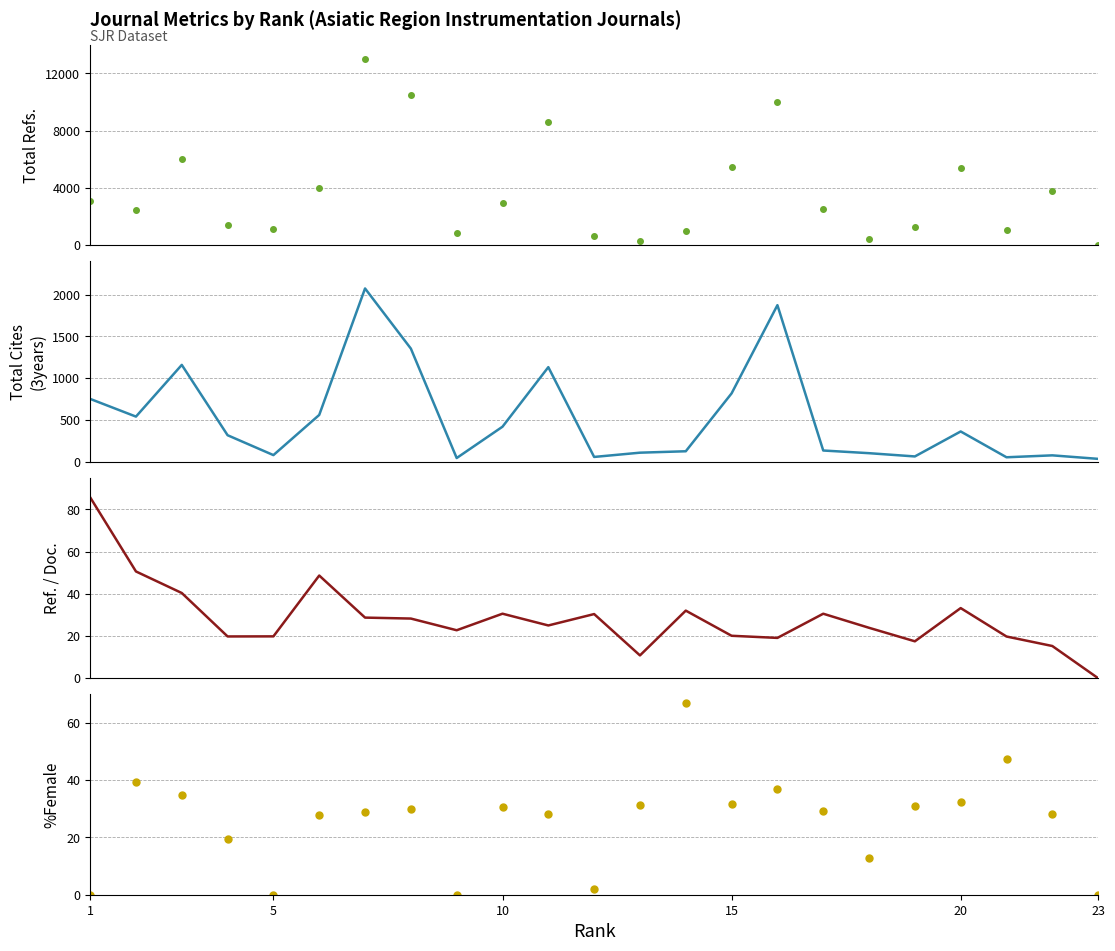

True or false: %Female has more than 2 points higher than both neighbors.

True